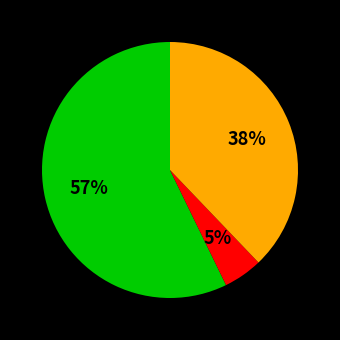

How many segments does this pie chart have?

3